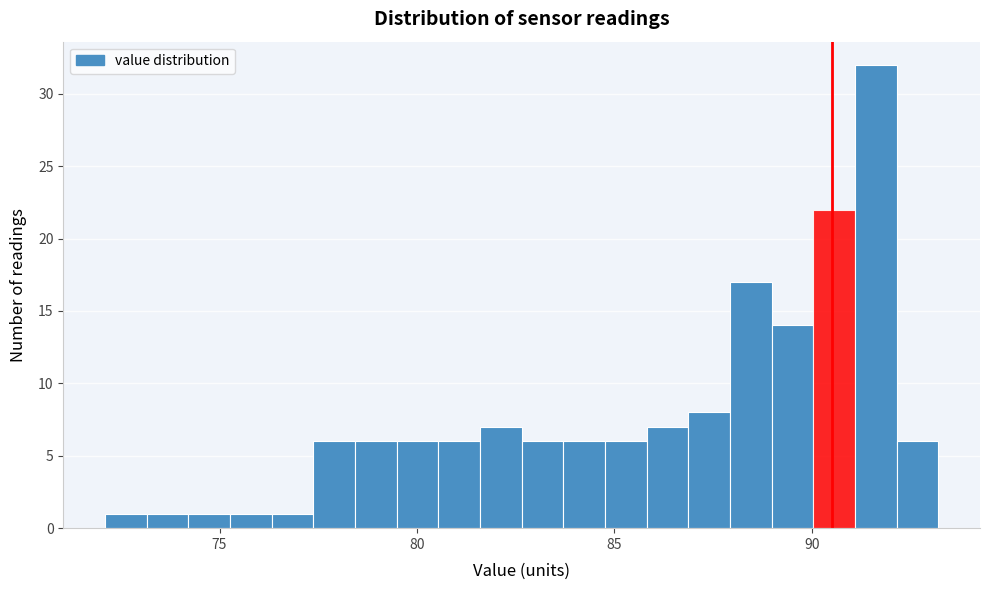

Around what value on the x-axis is the tallest bar? Give the approximate position of its centre, as read against the axis.

91.5